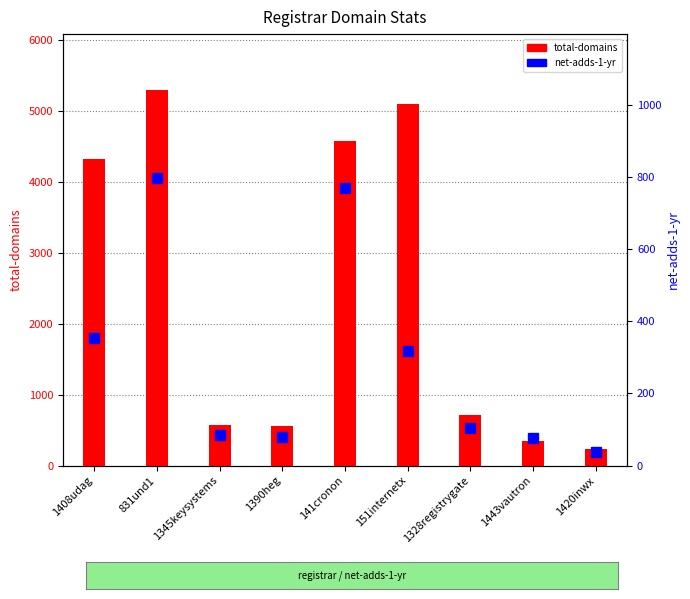

Between 1328registrygate and 141cronon, which is larger?

141cronon